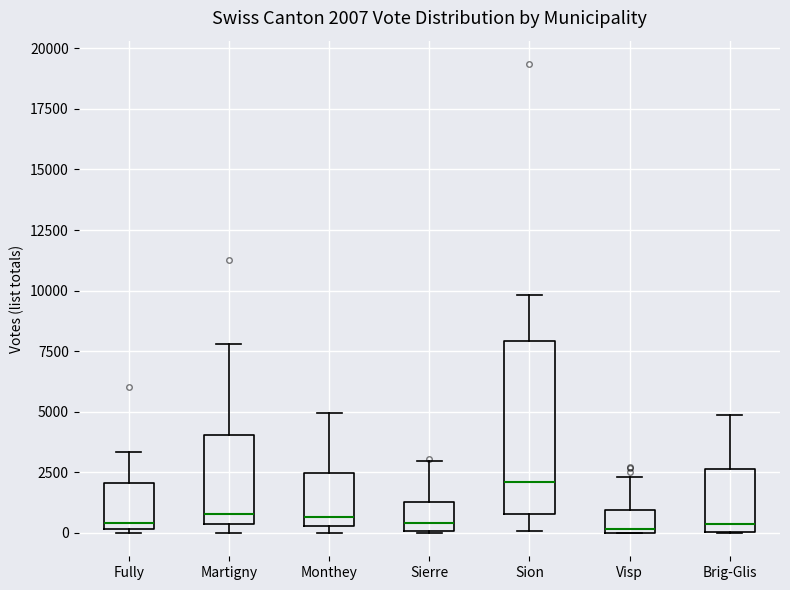

Which box is the tallest, from its lower edge to its upper edge?

Sion